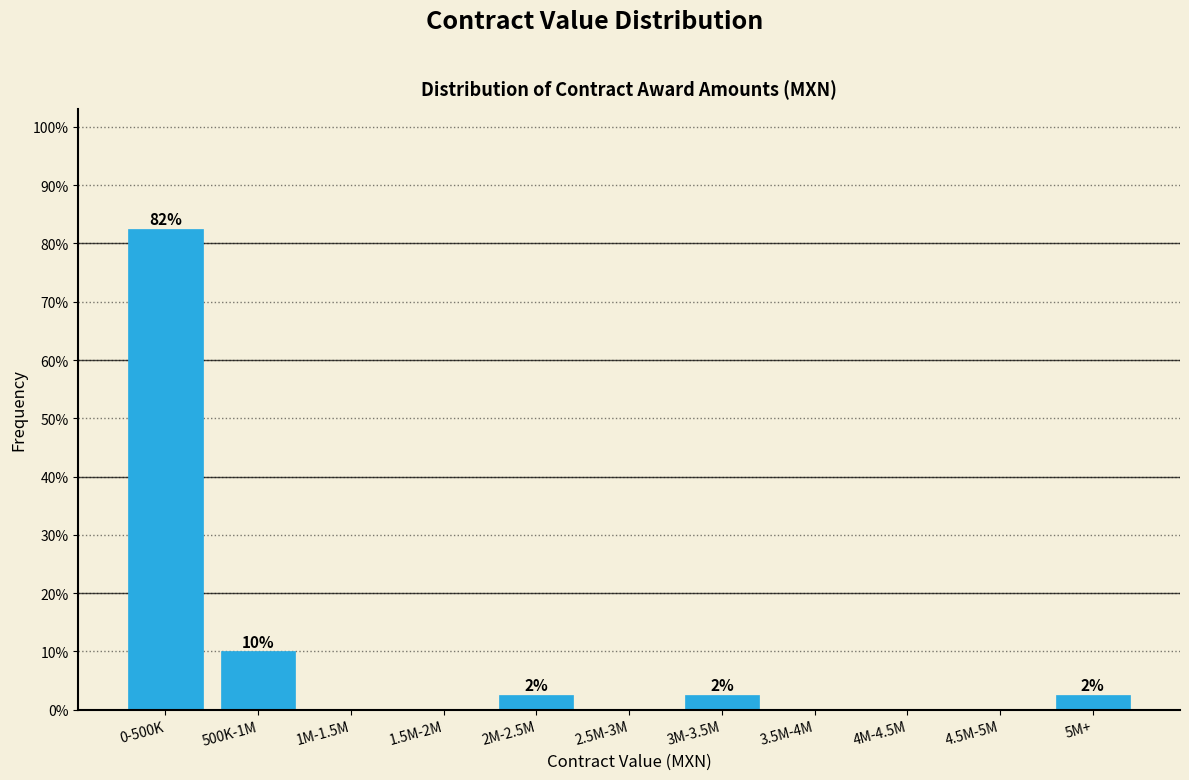

Reading left to right, what are all the values shown in this chart?

0-500K=82.5	500K-1M=10.0	1M-1.5M=0.0	1.5M-2M=0.0	2M-2.5M=2.5	2.5M-3M=0.0	3M-3.5M=2.5	3.5M-4M=0.0	4M-4.5M=0.0	4.5M-5M=0.0	5M+=2.5